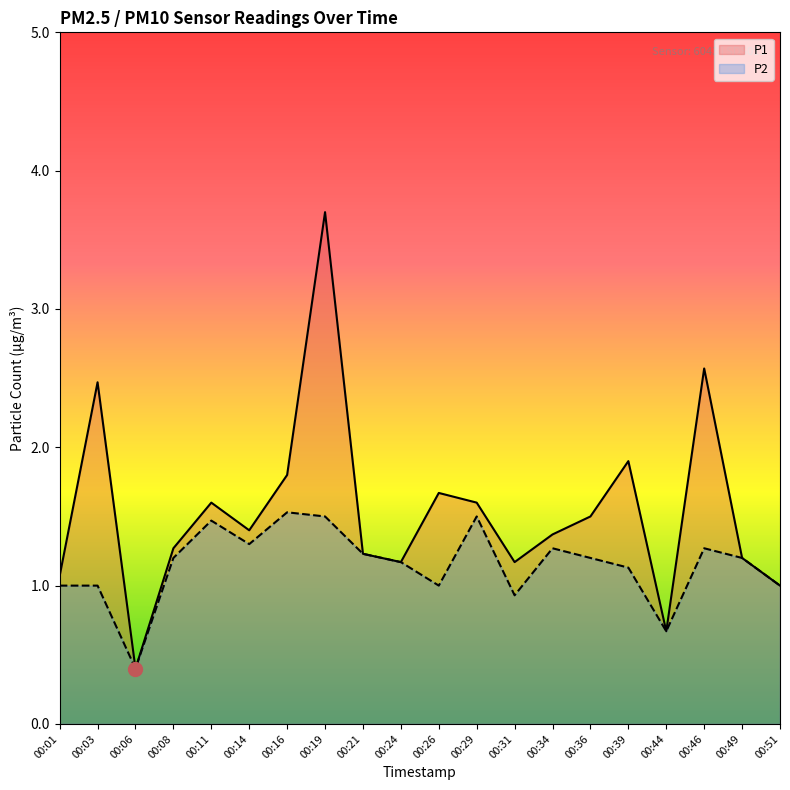

What is the minimum value for P2?

0.4